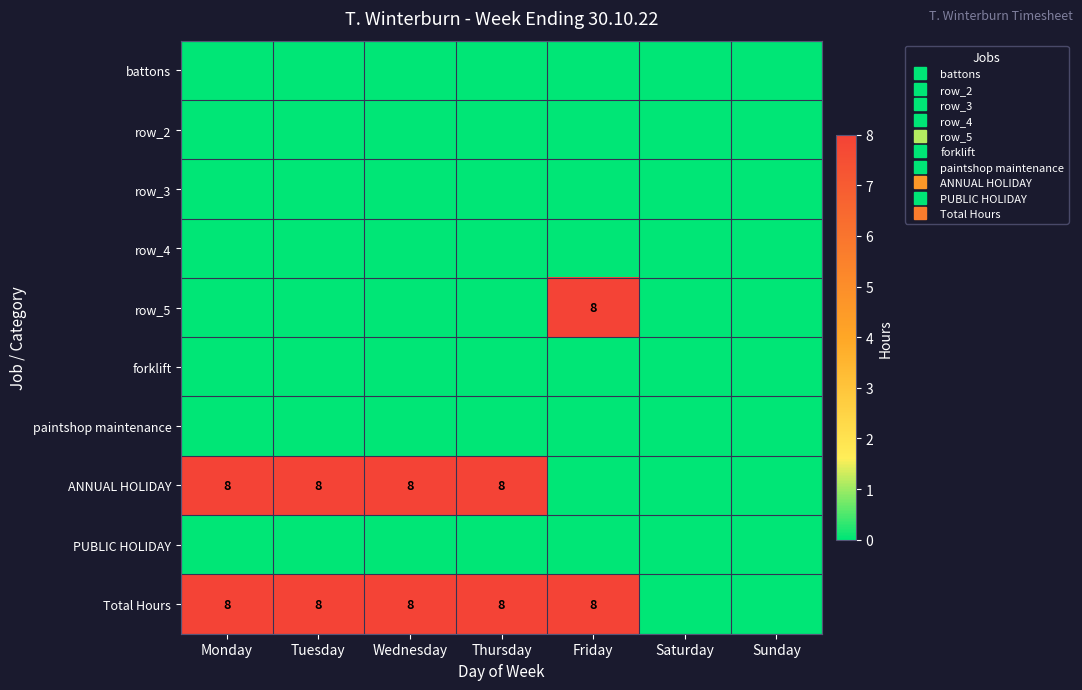

What is the difference between the highest and lowest values at Thursday?

8